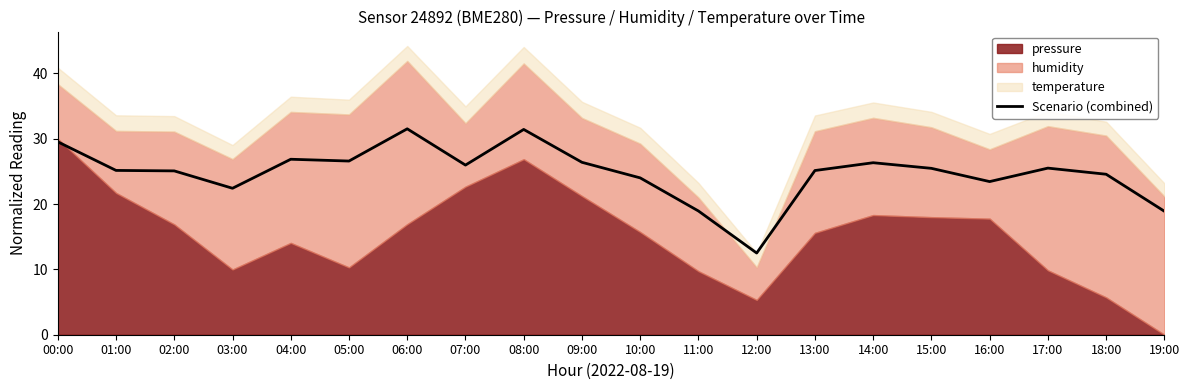

Which category has the highest value across all series?

06:00